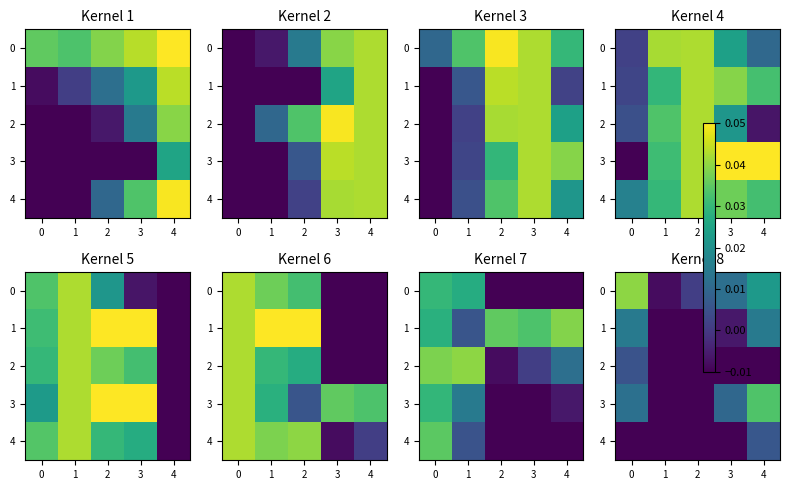

Which category has the highest value in the 3 series?

4